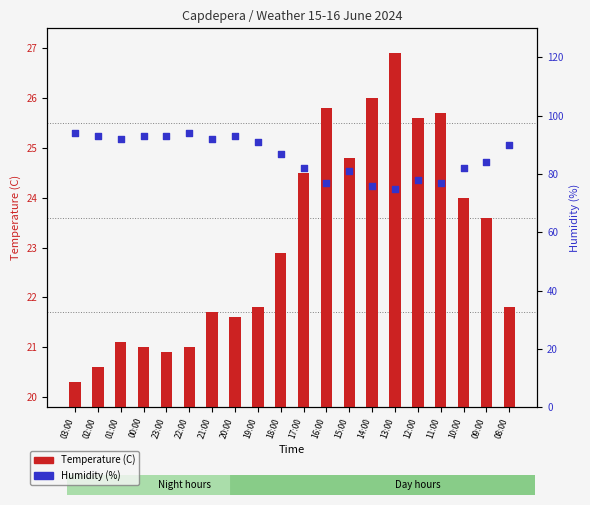

What is the total value across all series at 11:00?

102.7